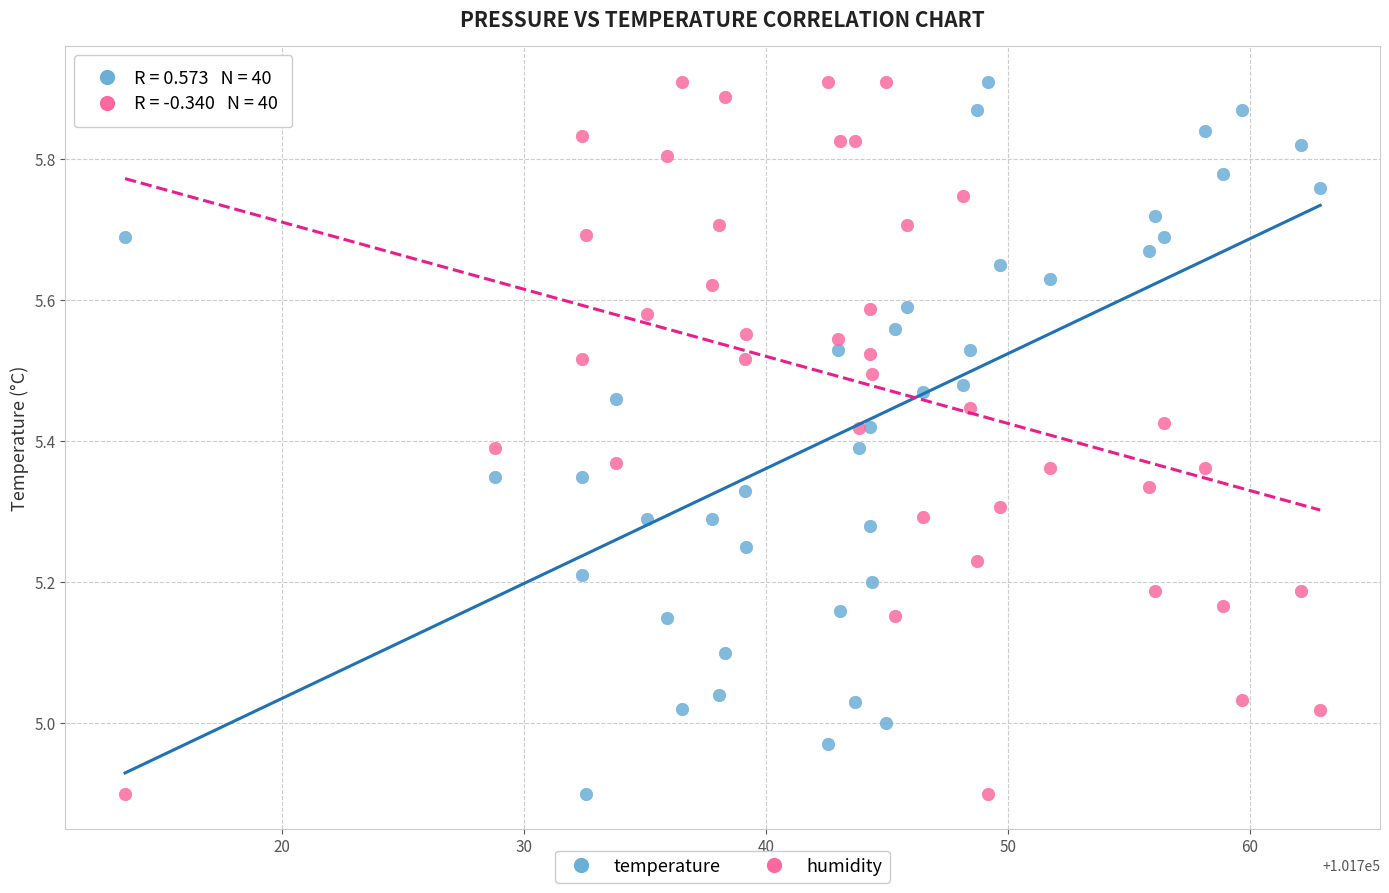

What is the X range (max minus min) for the scatter plot?

49.4